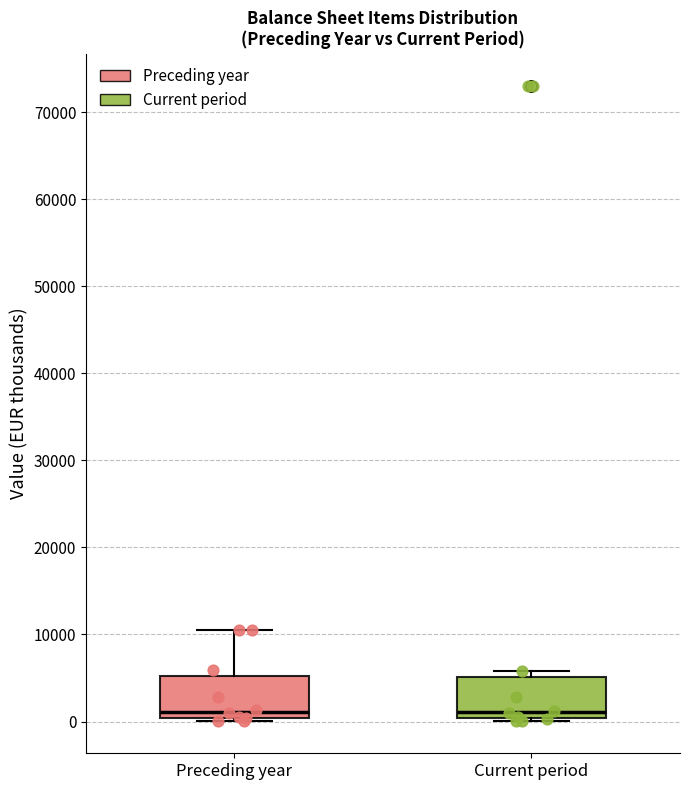

Where is the lower edge of the box for Preceding year on the y-axis? The values are not printed on the chart, so give them approximately, as read against the axis.

0